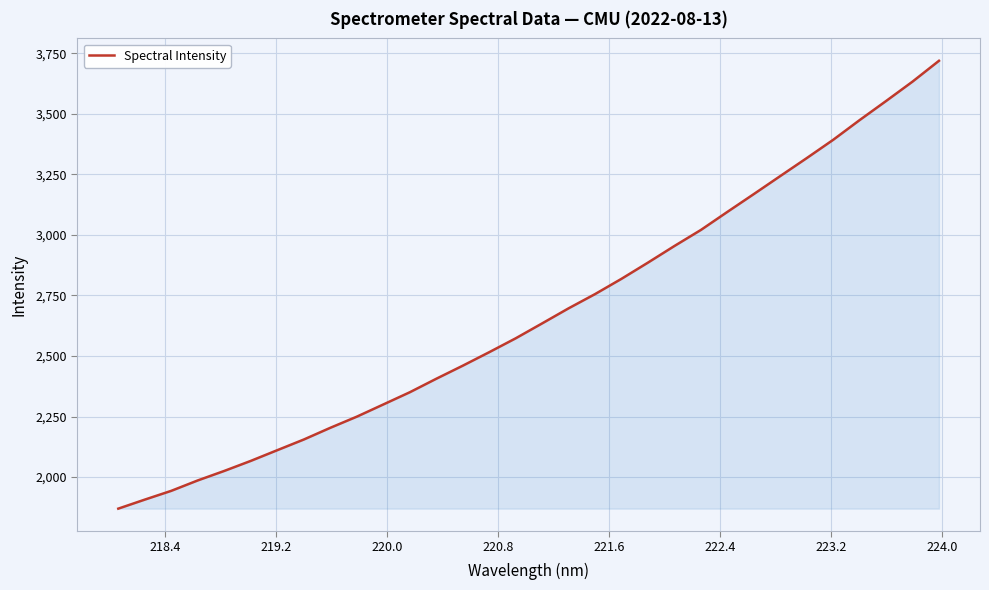

What is the greatest value displayed?

3719.3